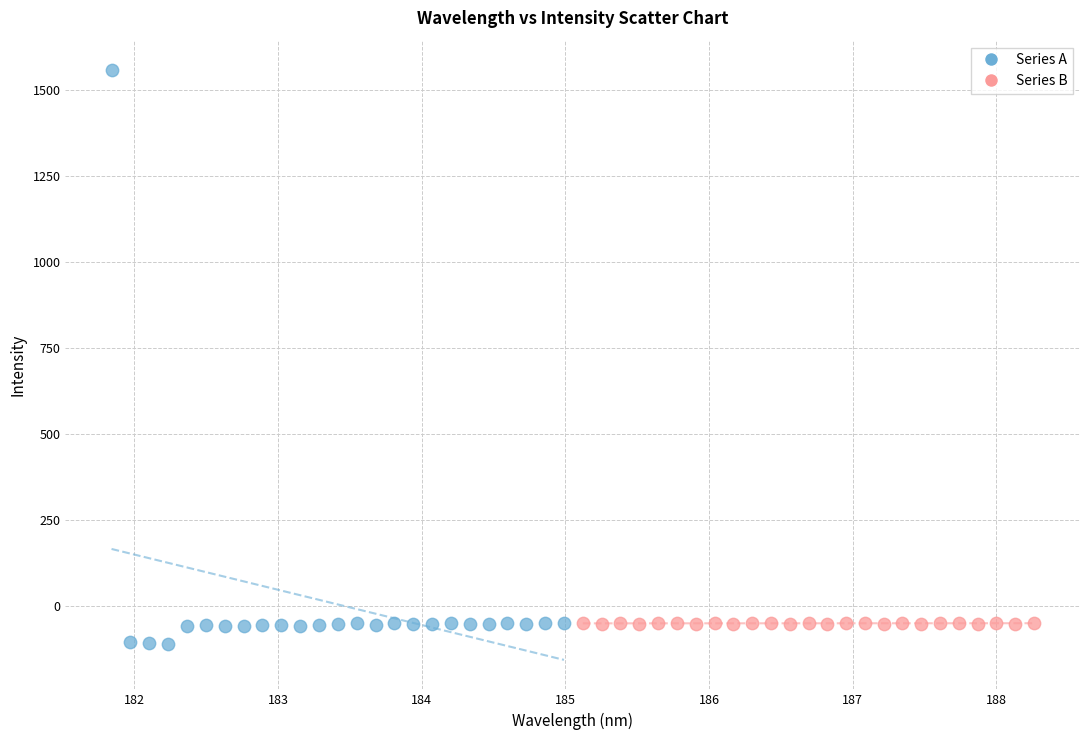

Which series reaches the maximum Y coordinate?

Series A